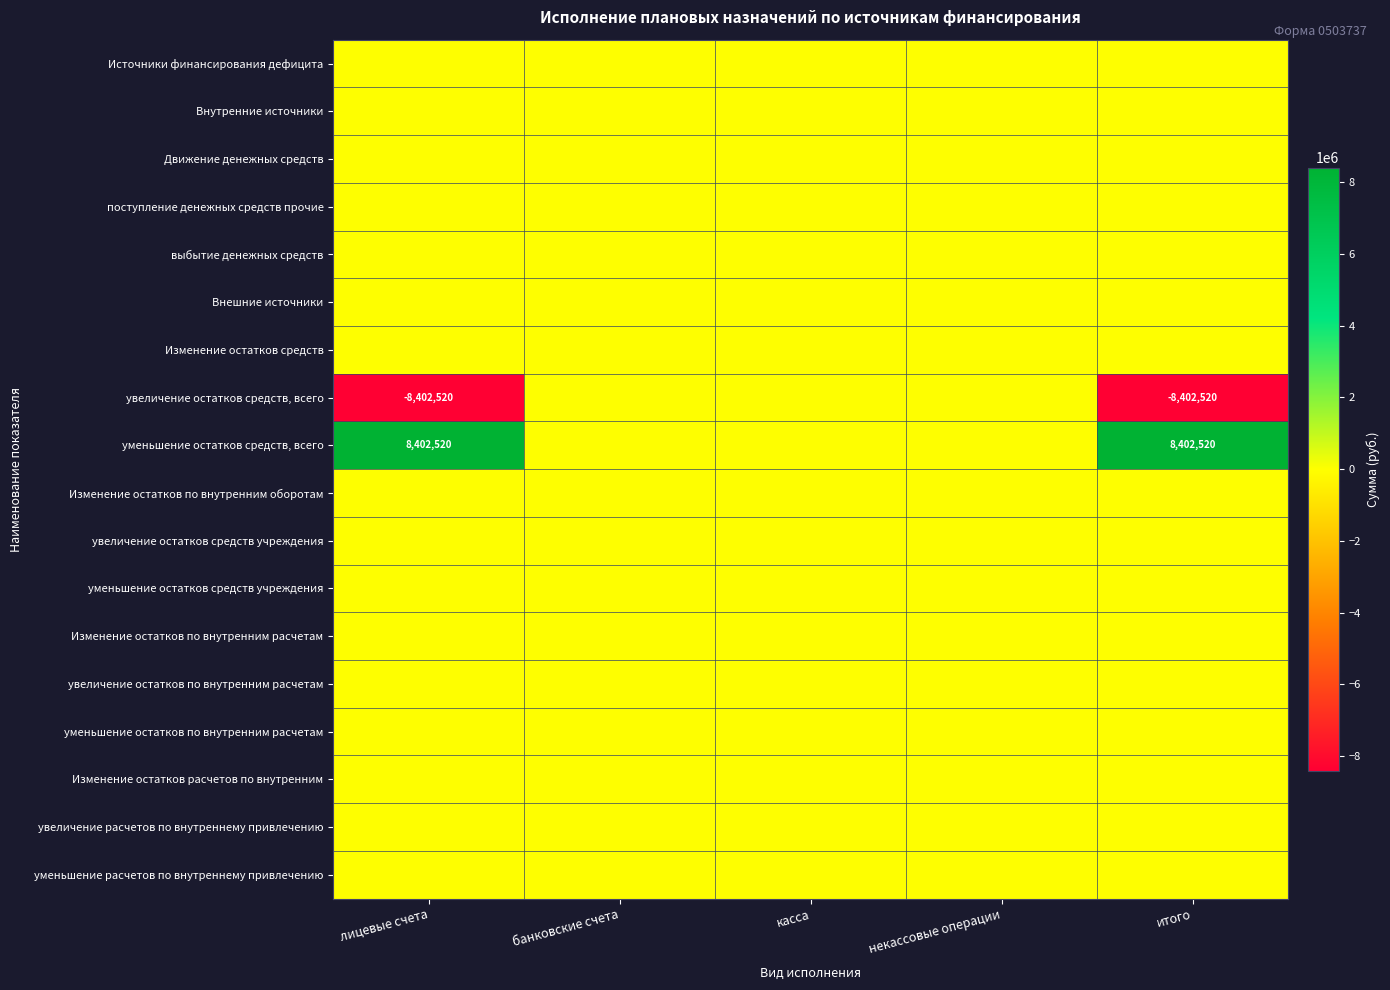

Which has a higher value, лицевые счета or касса?

лицевые счета